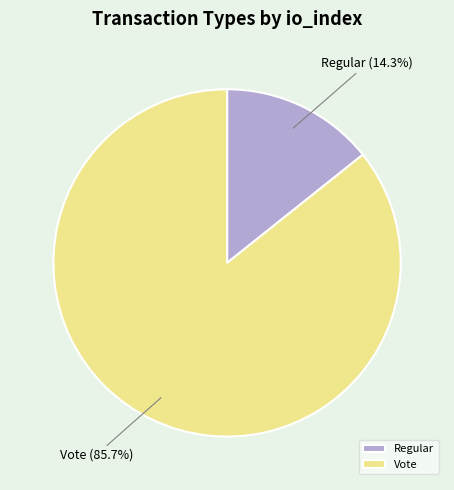

How much of the chart is everything except Vote?

14.3%